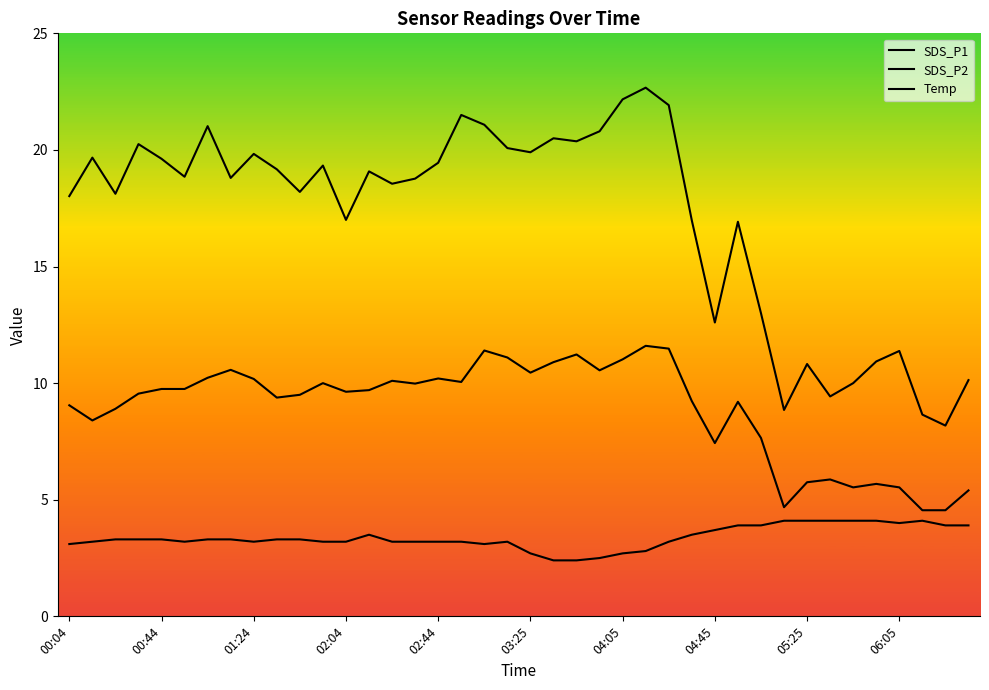

True or false: SDS_P2 and Temp intersect in this chart.

False